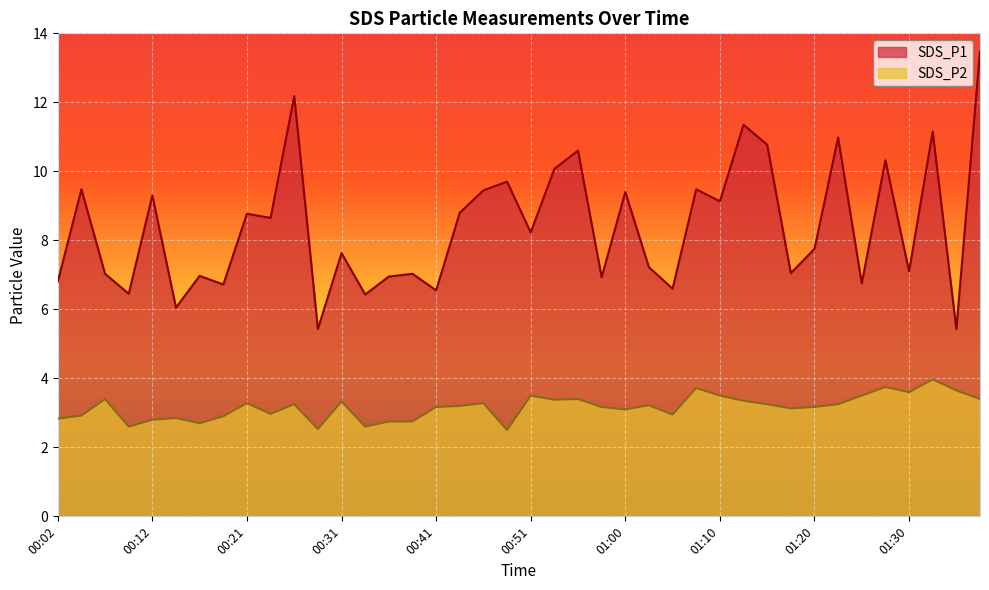

At how many categories does at least one series exceed 7?

27